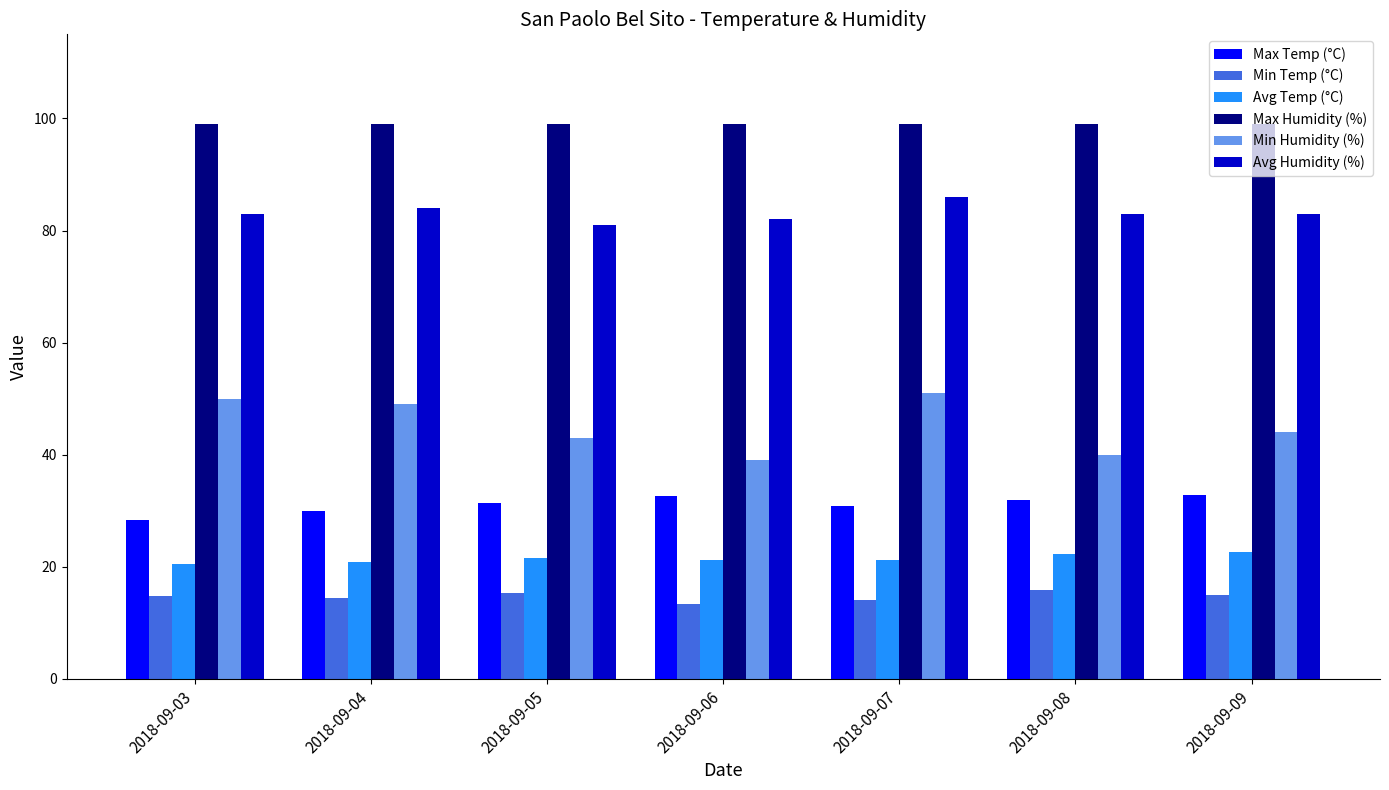

What is the value of the Max Humidity (%) bar at the 4th from the left?

99.0